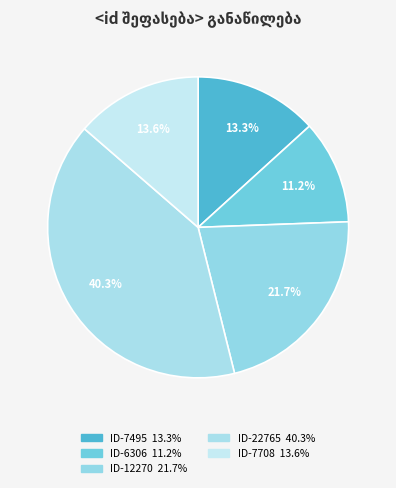

How many slices are in this pie chart?

5